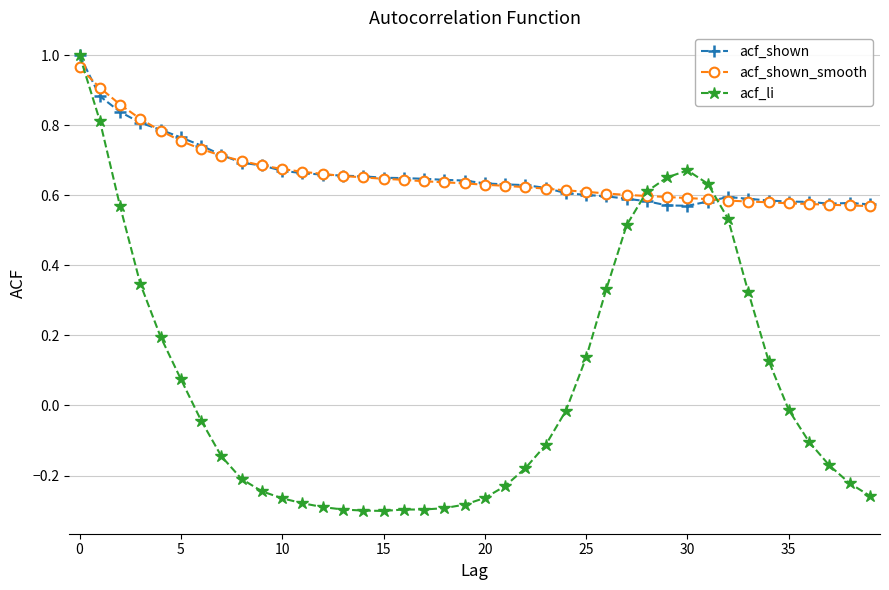

True or false: acf_shown has more than 1 interior local peaks.

True